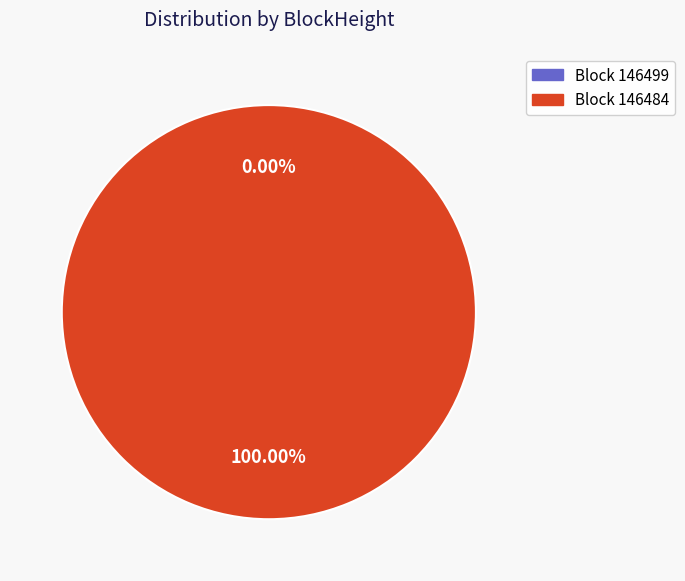

To the nearest percent, what is the average slice percentage?

50%